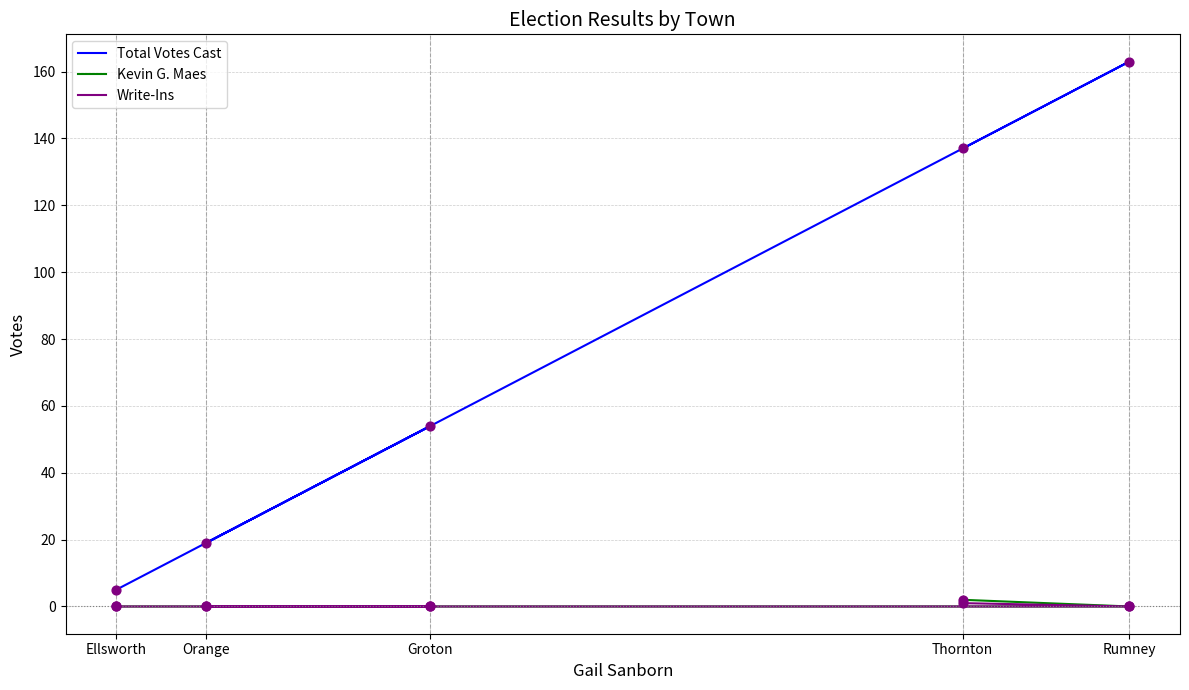

Is the value of Kevin G. Maes at Thornton greater than the value of Write-Ins at Orange?

Yes